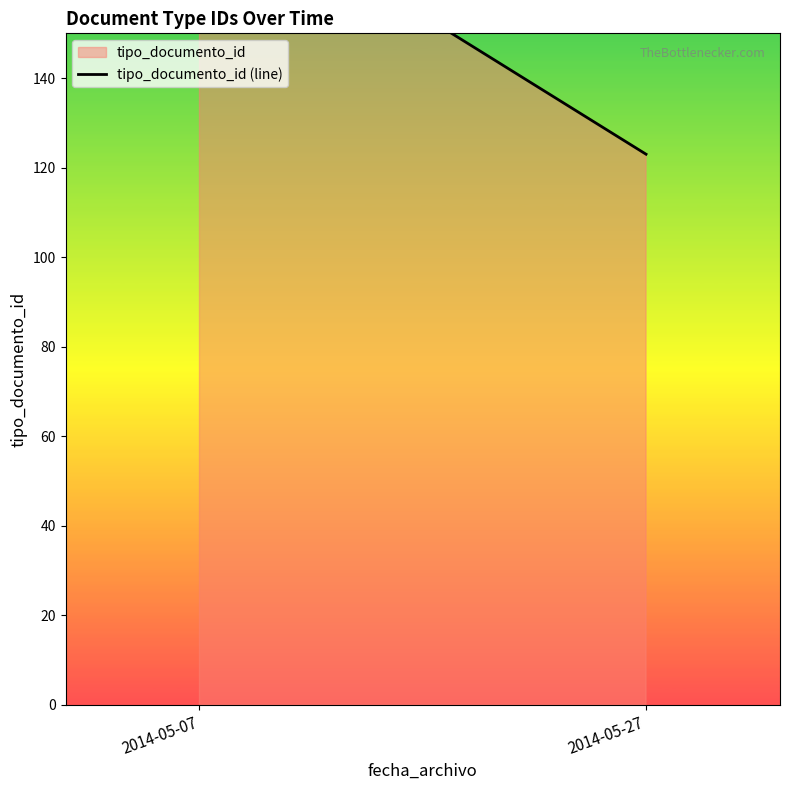

Reading left to right, list all the values displayed in this chart.

185	123